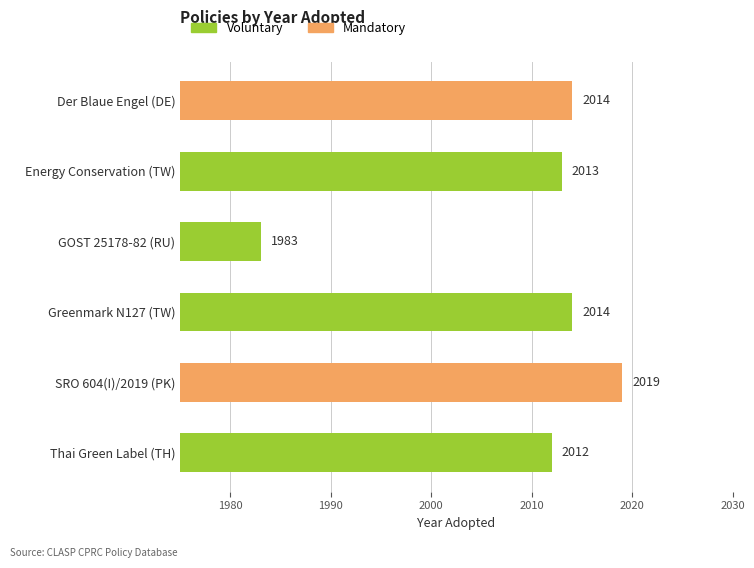

Read the value at GOST 25178-82 (RU).

1983